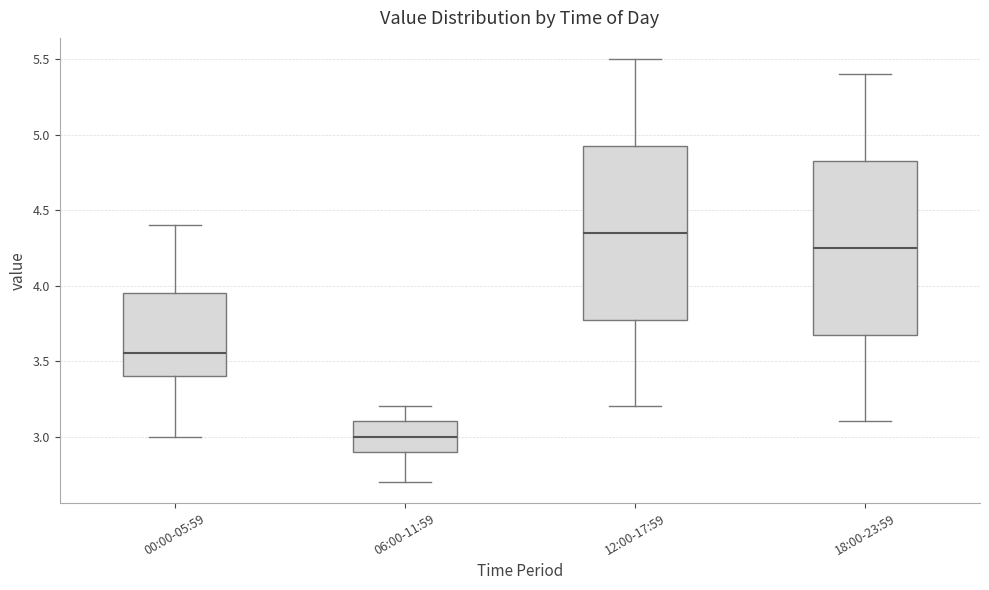

Reading left to right, read every box against the y-axis: the position of its median line, the range the box covers, and the ends of its whiskers. The values are not printed on the chart, so give them approximately, as read against the axis.

00:00-05:59: median 3.55, box 3.40 to 3.95, whiskers 3.00 to 4.40
06:00-11:59: median 3.00, box 2.90 to 3.10, whiskers 2.70 to 3.20
12:00-17:59: median 4.35, box 3.80 to 4.95, whiskers 3.20 to 5.50
18:00-23:59: median 4.25, box 3.70 to 4.85, whiskers 3.10 to 5.40